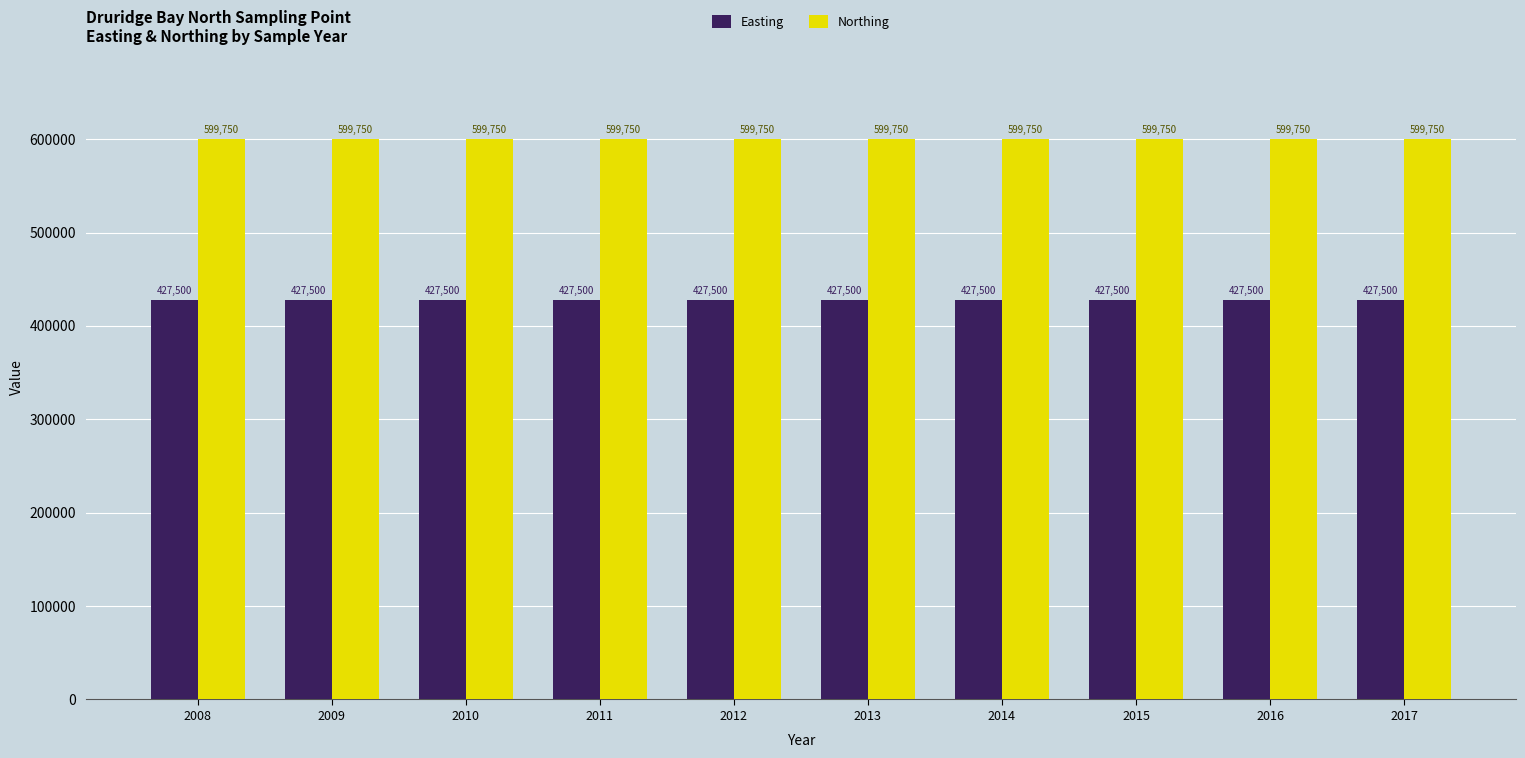

What is the highest value of the Northing series?

599750